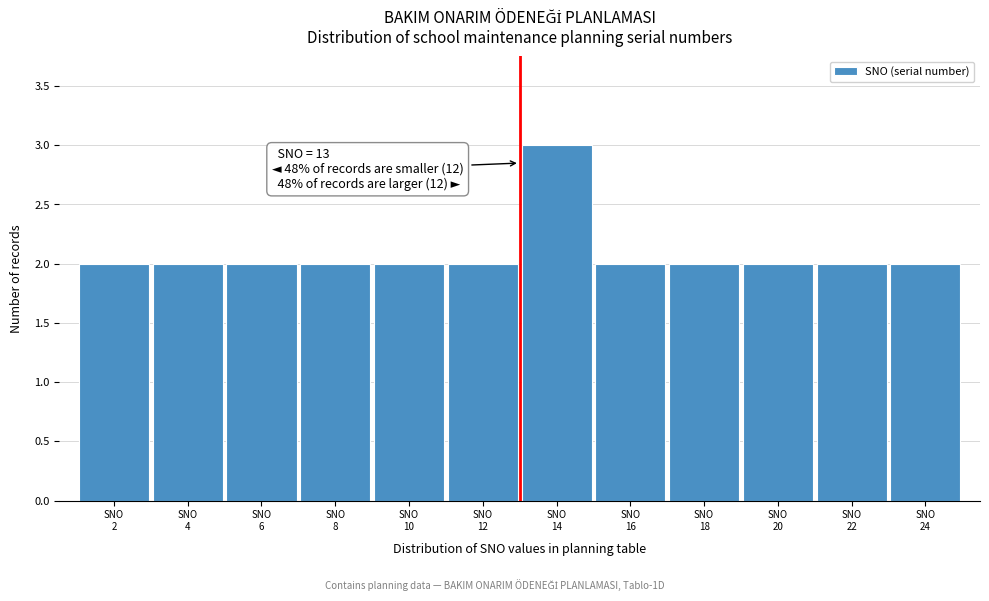

Reading left to right, what are all the values shown in this chart?

2	2	2	2	2	2	3	2	2	2	2	2